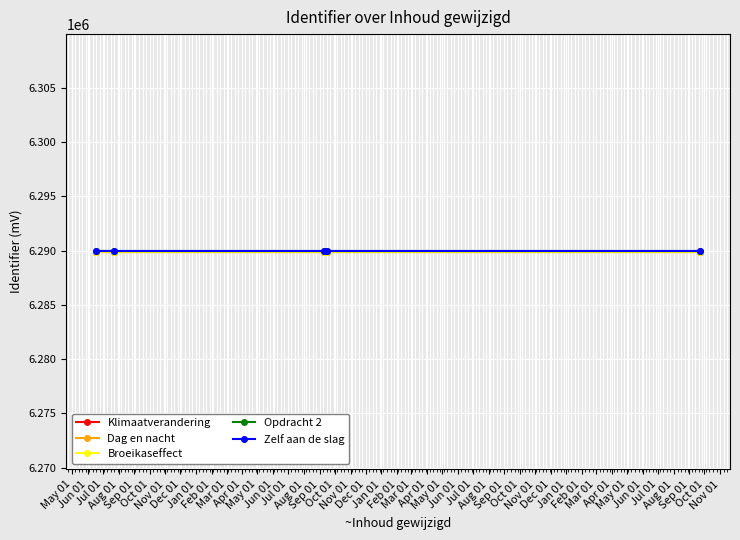

What is the greatest value displayed?

6289930